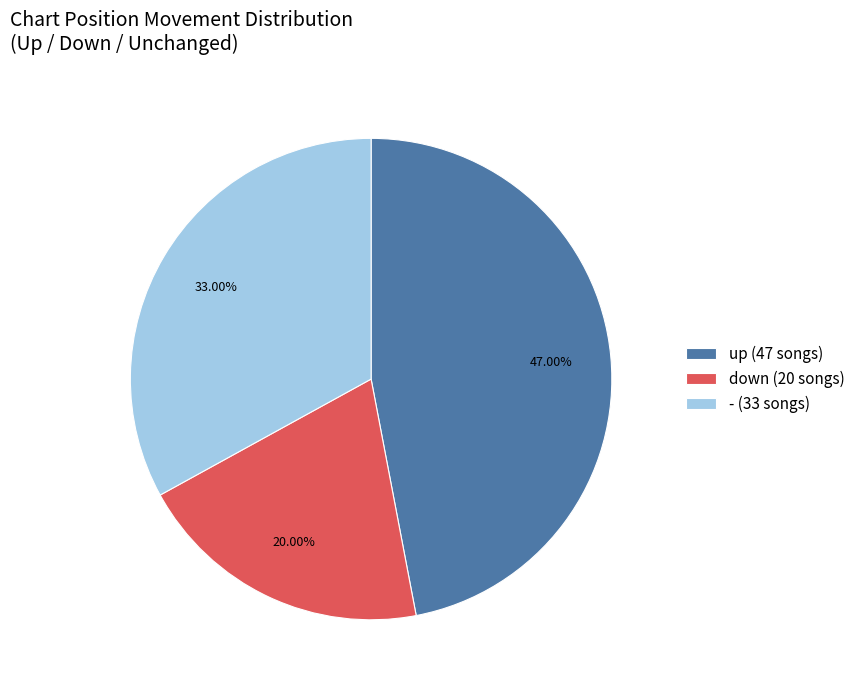

Between up and -, which is larger?

up